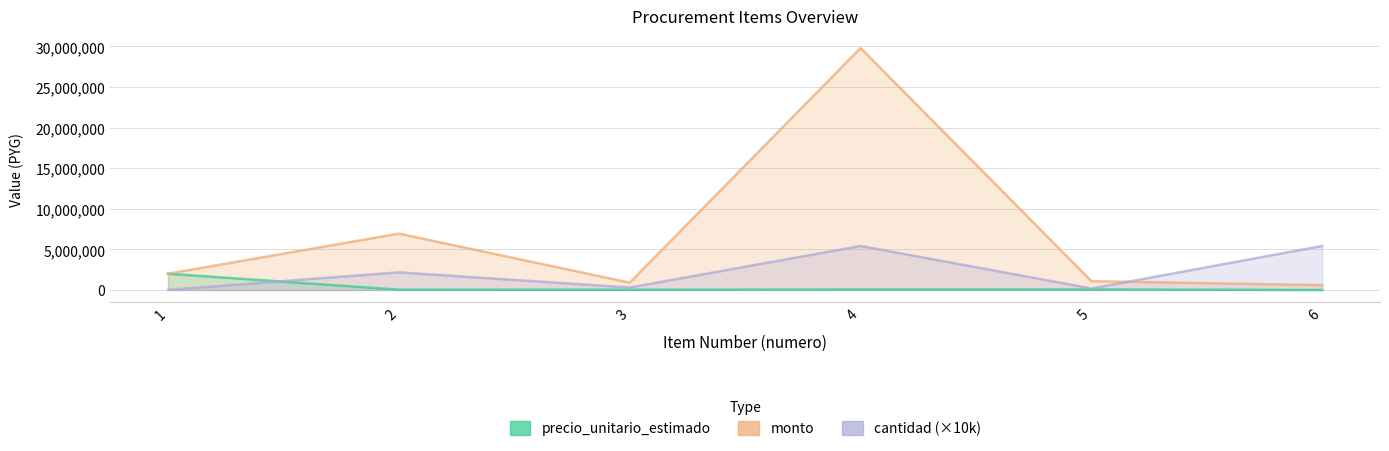

How many series are shown in this chart?

3